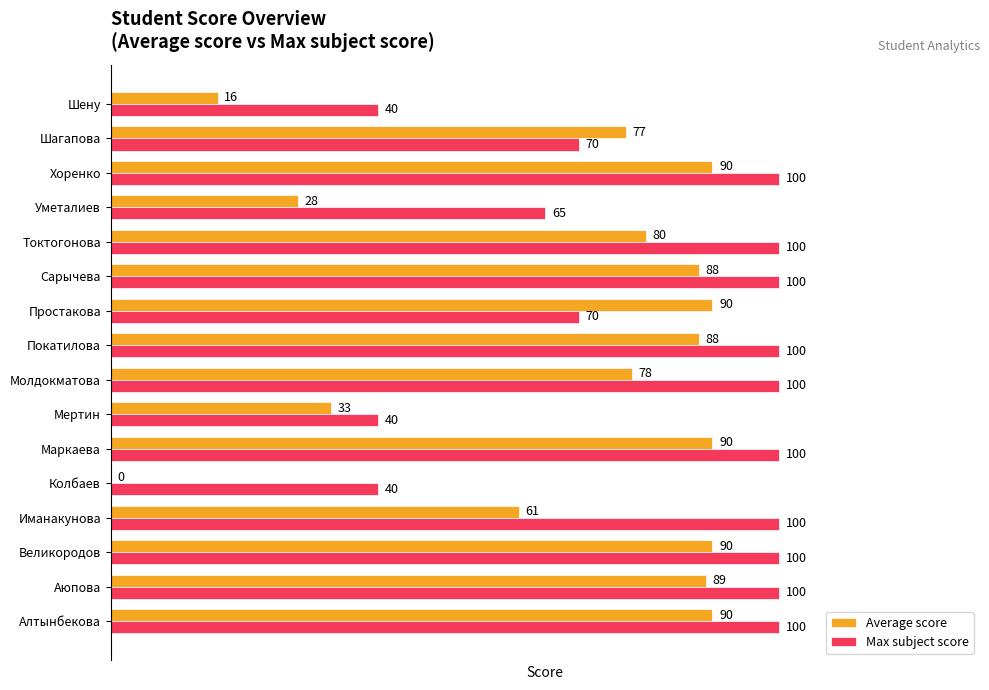

The Max subject score series shows 159 at Молдокматова. True or false?

False